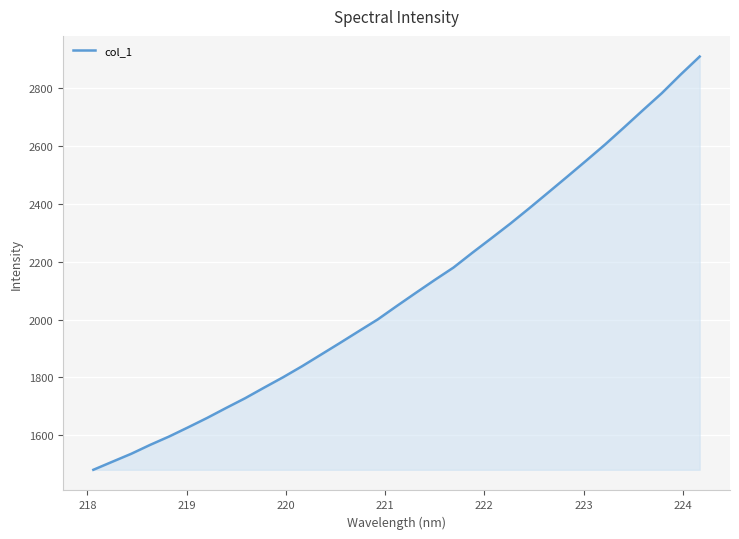

What is the smallest value displayed?

1480.4